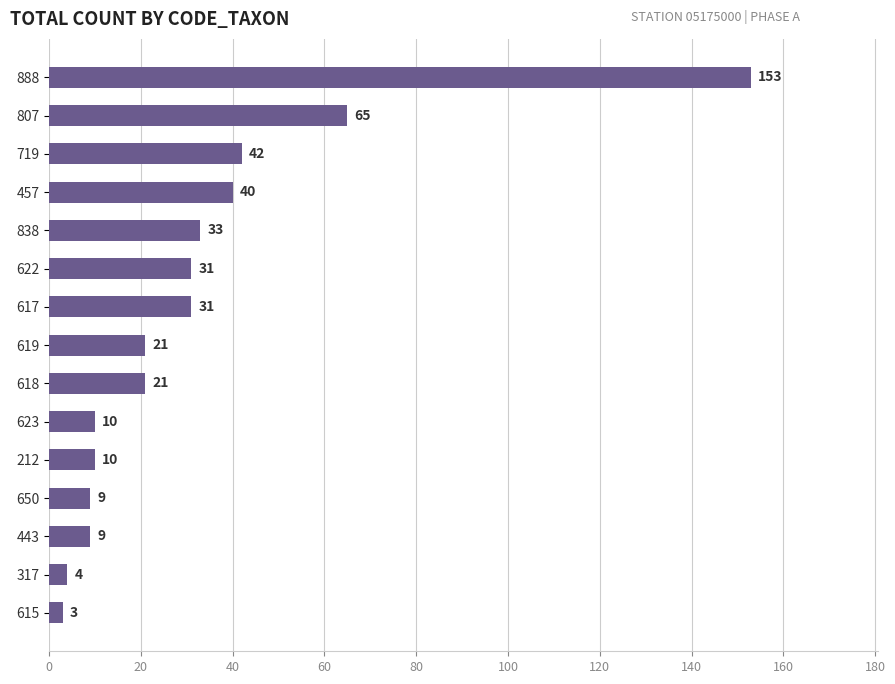

Where is the data nearest to the value 78?

807